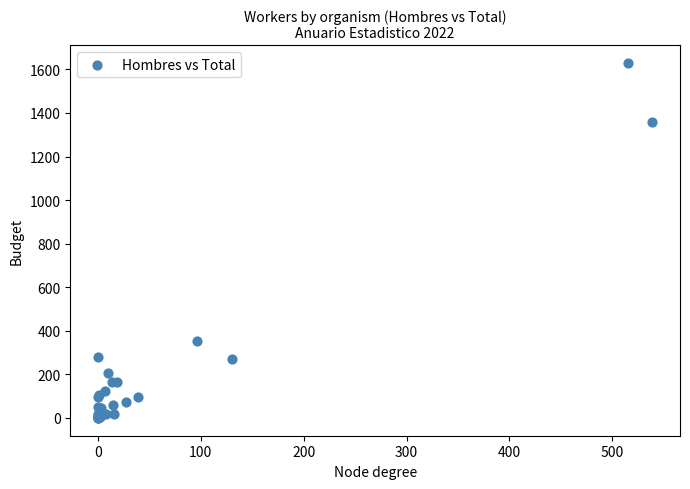

What Y value in the scatter plot is closest to 814?

351